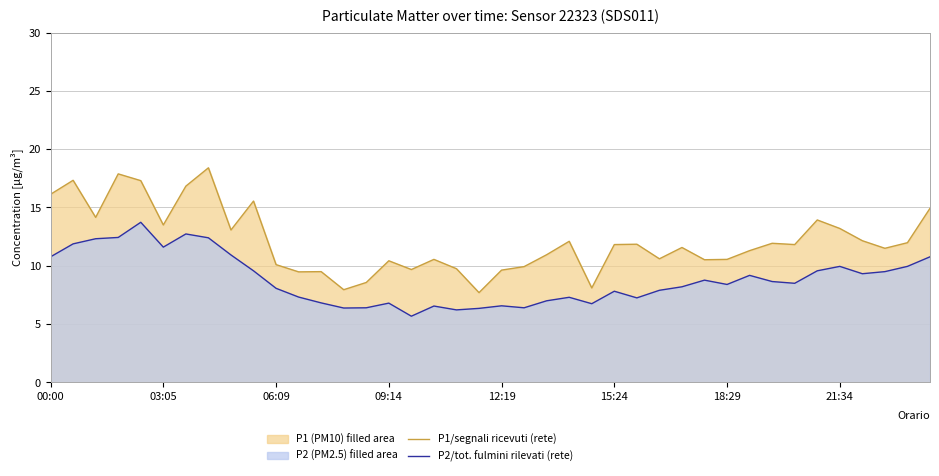

Which category has the lowest value across all series?

16